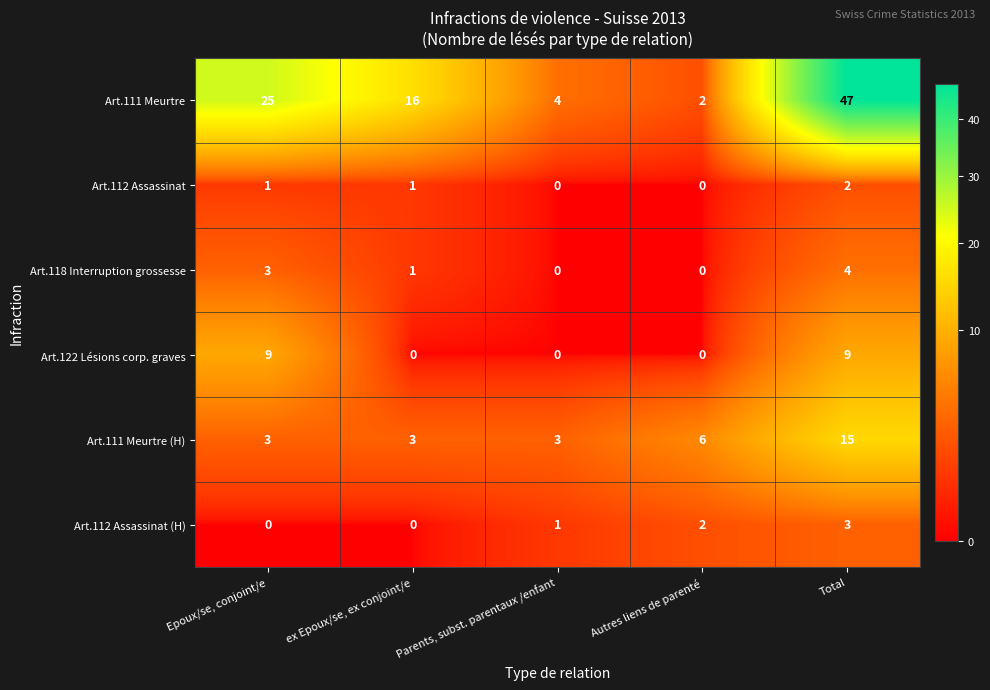

At which label is Art.111 Meurtre closest to 24?

Epoux/se, conjoint/e